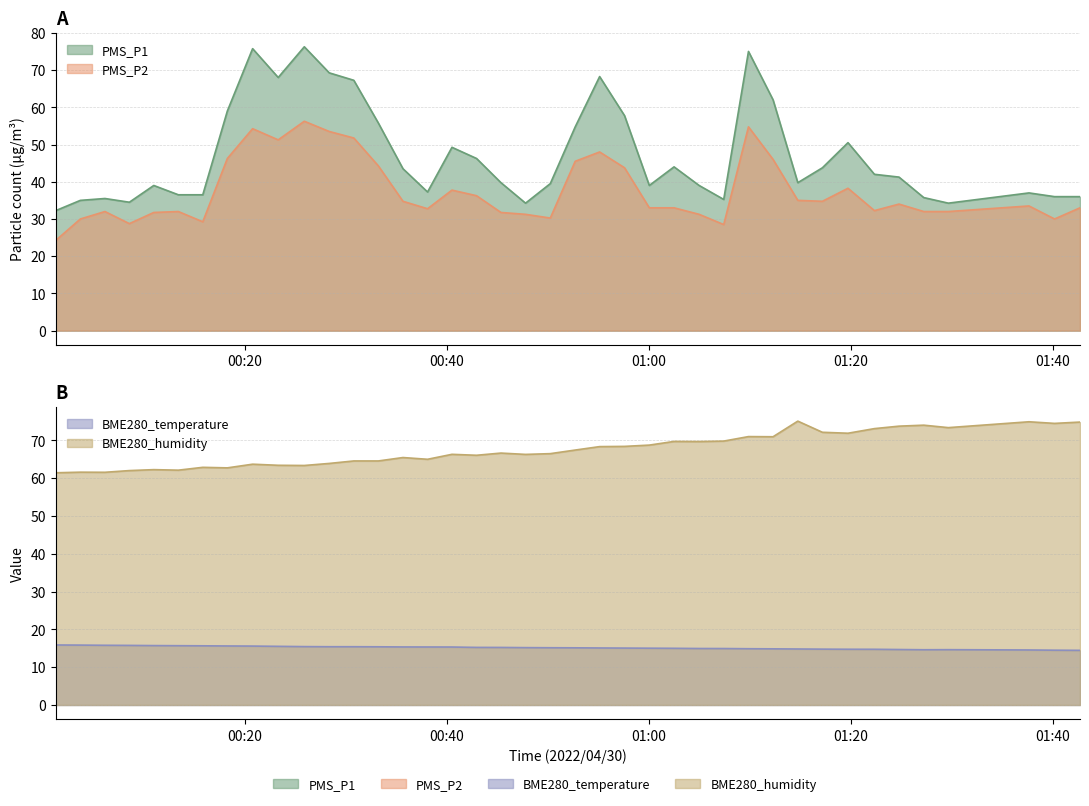

What is the greatest value displayed?

76.2